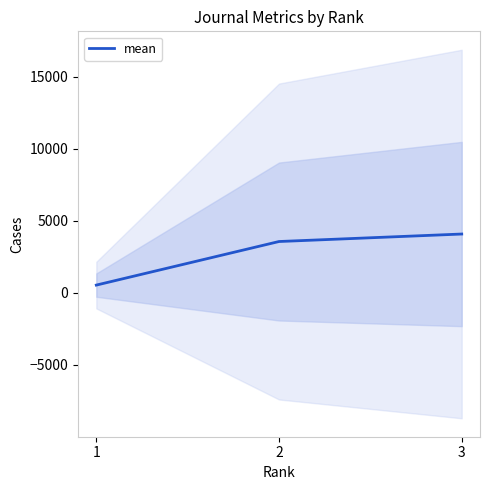

What is the approximate value at 1?

528.5